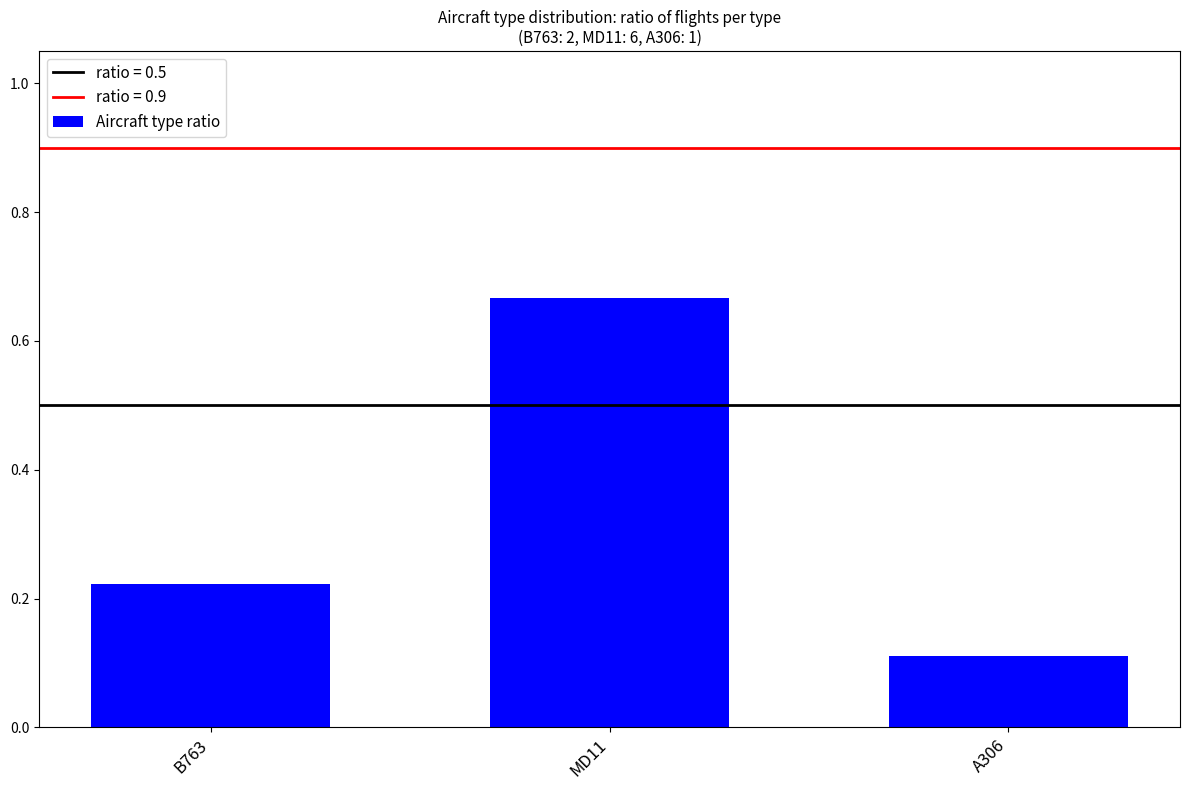

List the labels in order of value, smallest first.

A306, B763, MD11